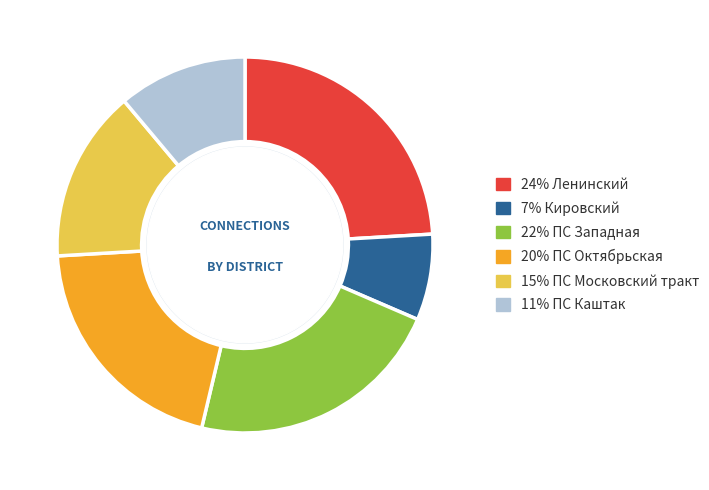

Rank the categories by value from highest to lowest.

24% Ленинский, 22% ПС Западная, 20% ПС Октябрьская, 15% ПС Московский тракт, 11% ПС Каштак, 7% Кировский